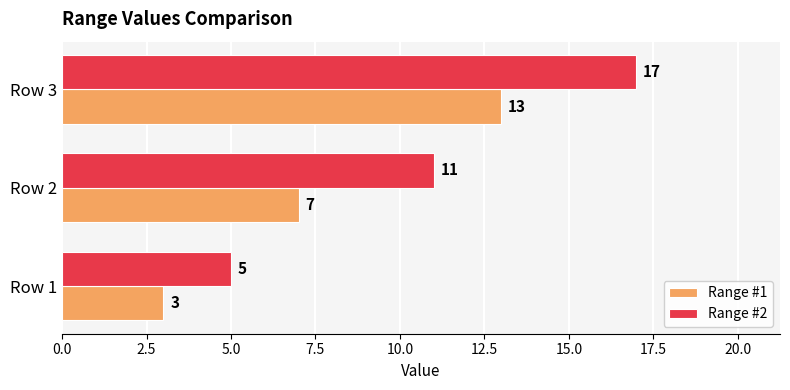

True or false: Range #1 has a value of 13 at Row 3.

True